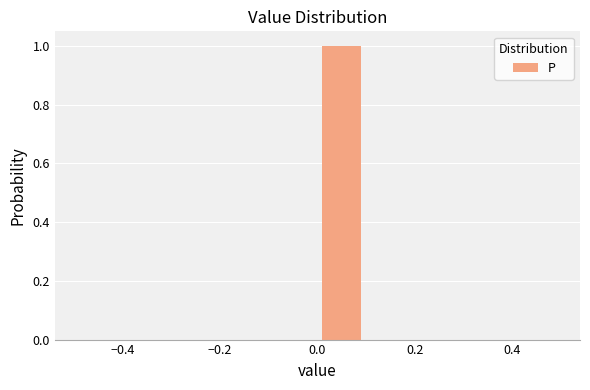

Reading left to right, transcribe this chart: for each bar, give the range it covers on the x-axis and its height. The values are not printed on the chart, so give them approximately, as read against the axis.

-0.5 to -0.4: 0
-0.4 to -0.3: 0
-0.3 to -0.2: 0
-0.2 to -0.1: 0
-0.1 to 0.0: 0
0.0 to 0.1: 1
0.1 to 0.2: 0
0.2 to 0.3: 0
0.3 to 0.4: 0
0.4 to 0.5: 0